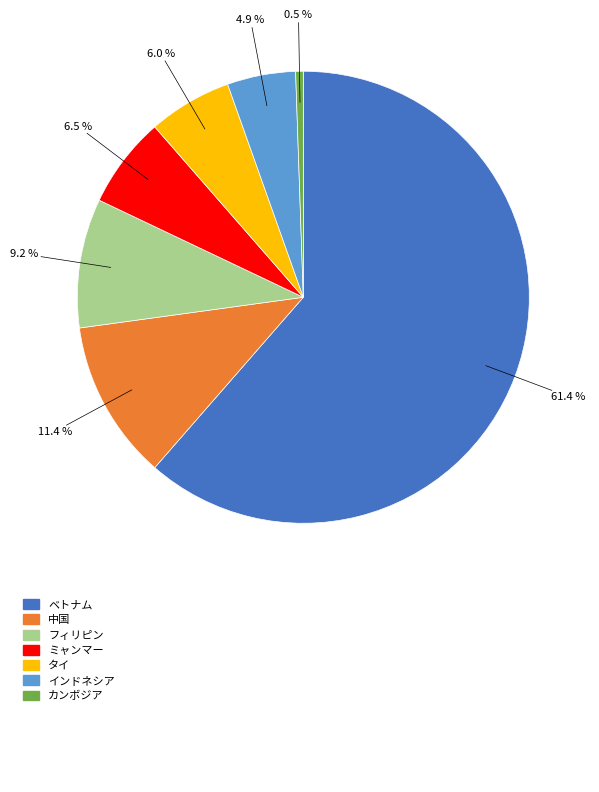

Which category has the smallest portion of the pie?

カンボジア